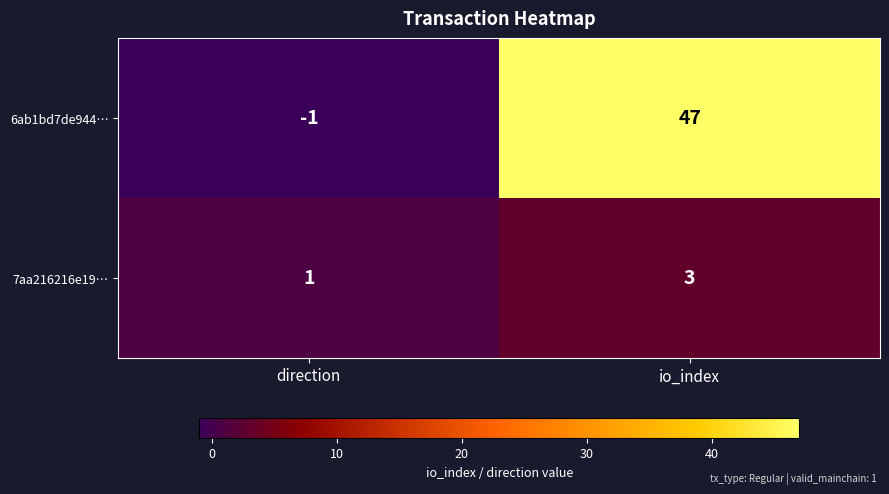

Which label corresponds to the smallest value in the chart?

direction